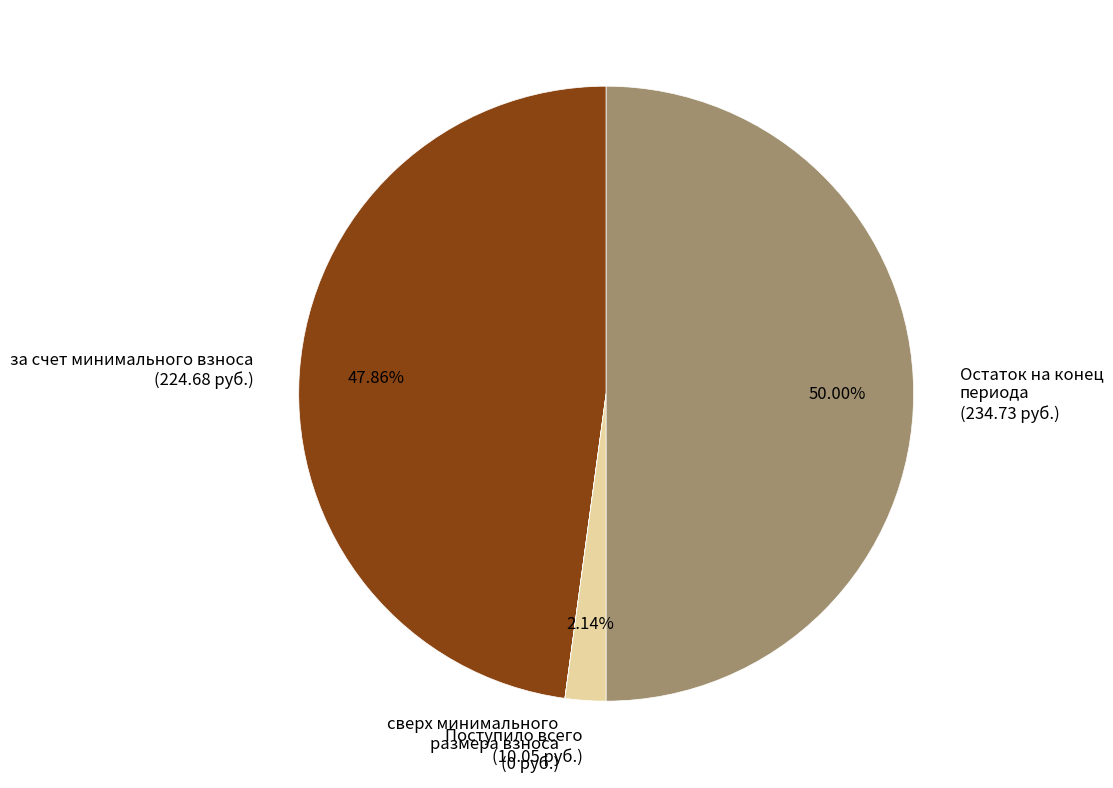

Which category has the biggest portion of the pie?

Остаток на конец периода